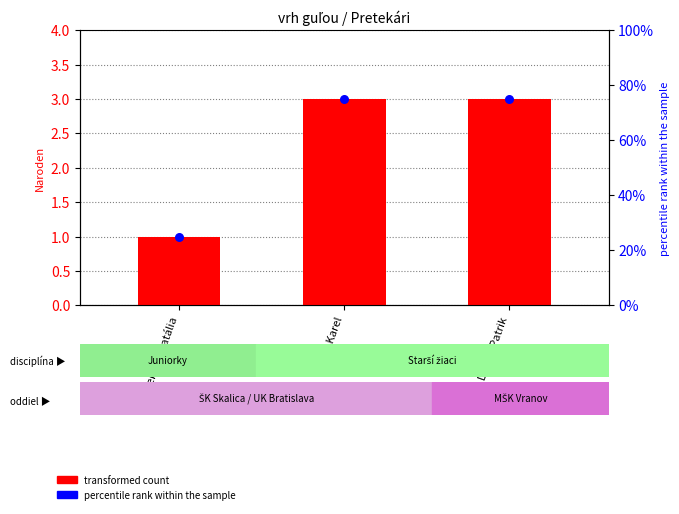

At which category is the sum across all series the highest?

Šula Karel